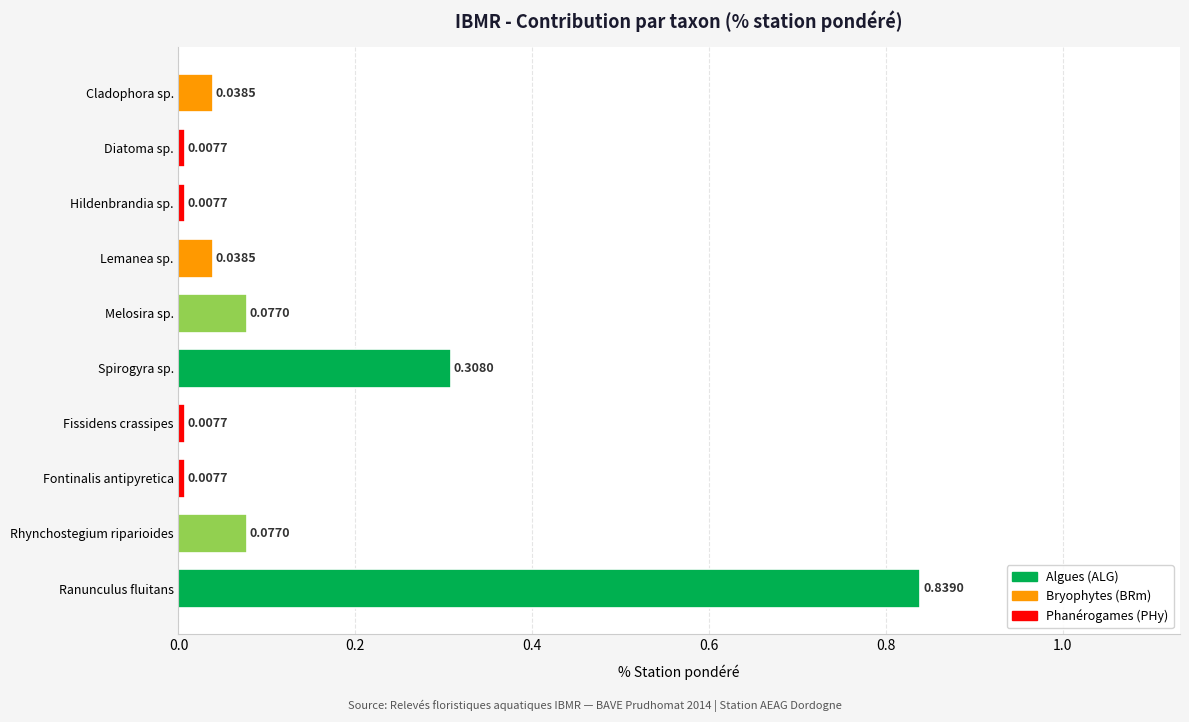

What is the sum of all values?

1.4